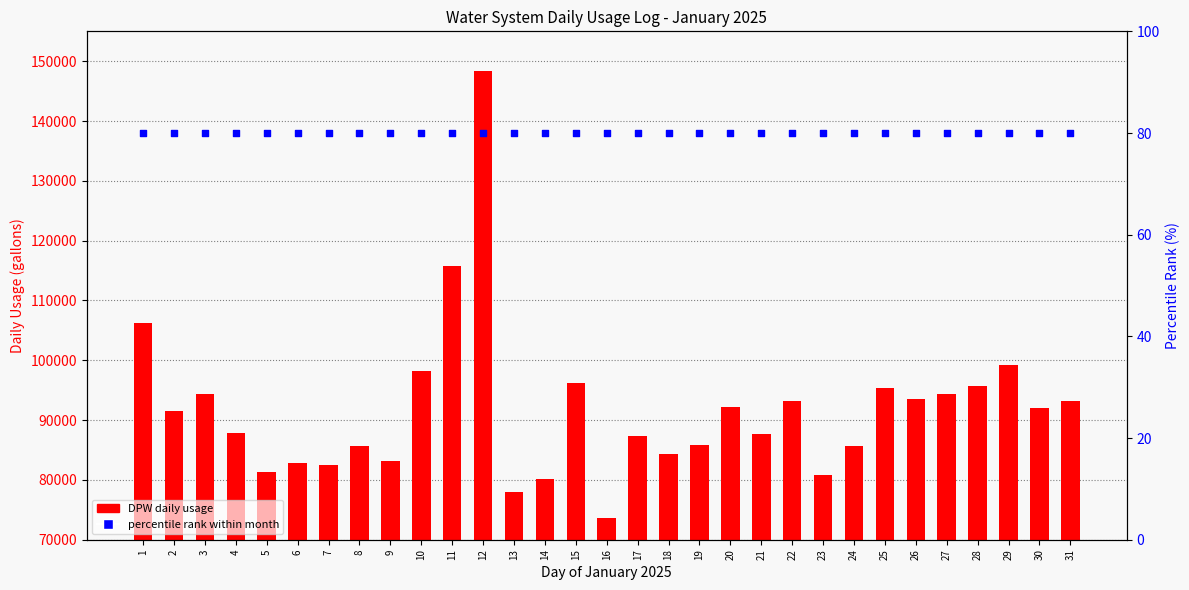

Which series has the largest total across all categories?

DPW (gallons)